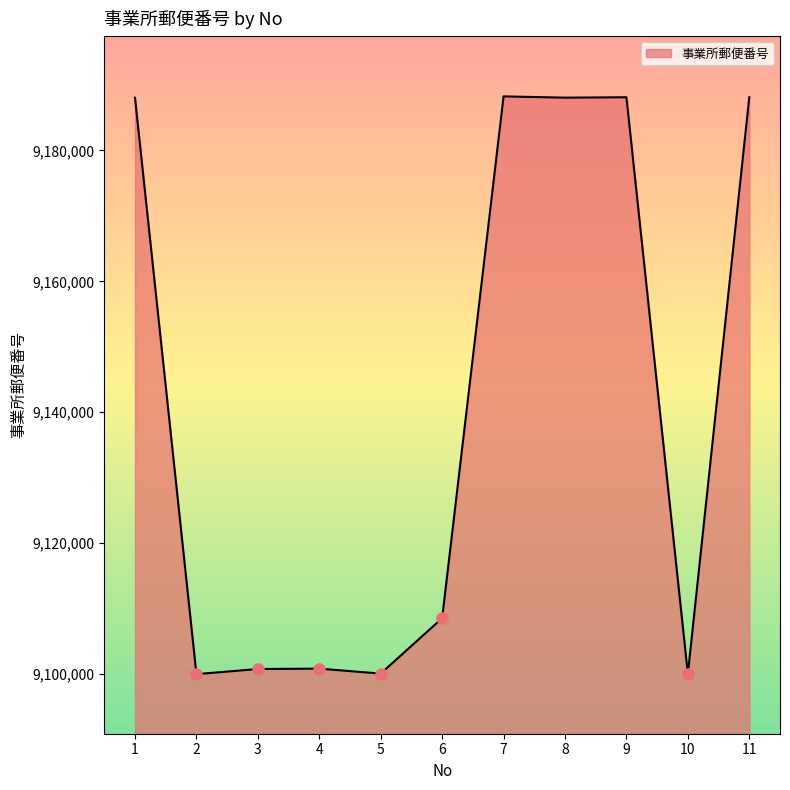

What is the difference between the maximum and minimum values?

88214